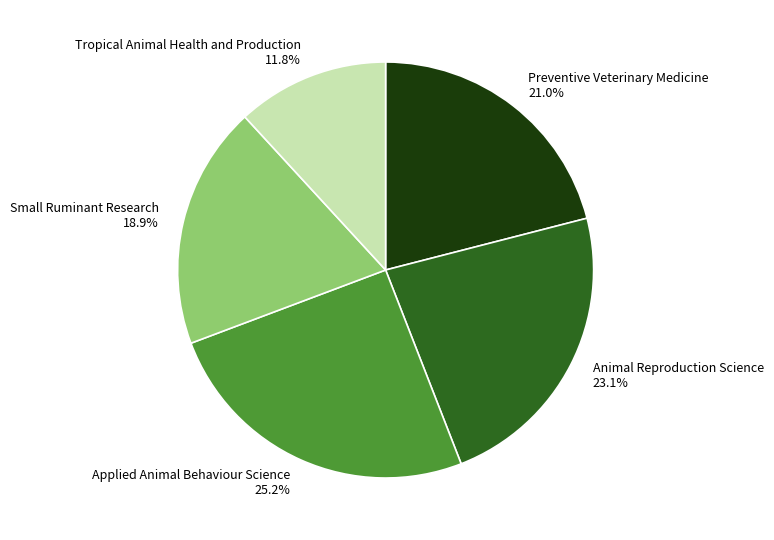

The Animal Reproduction Science slice represents 13% of the pie. True or false?

False